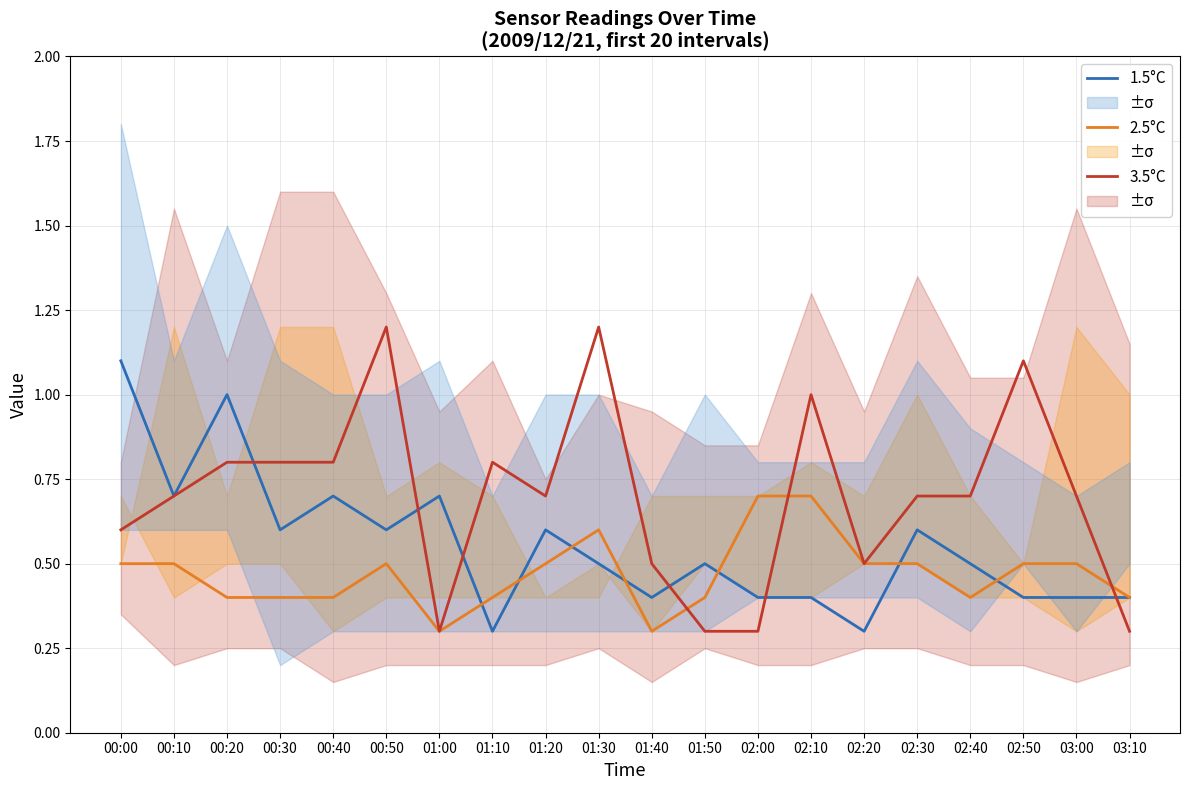

What is the greatest value displayed?

1.2